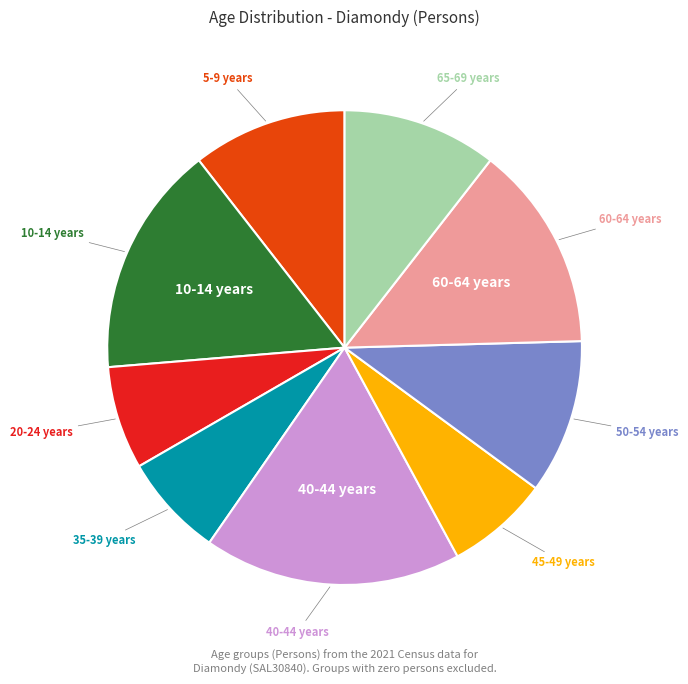

Does any single category account for the majority?

No